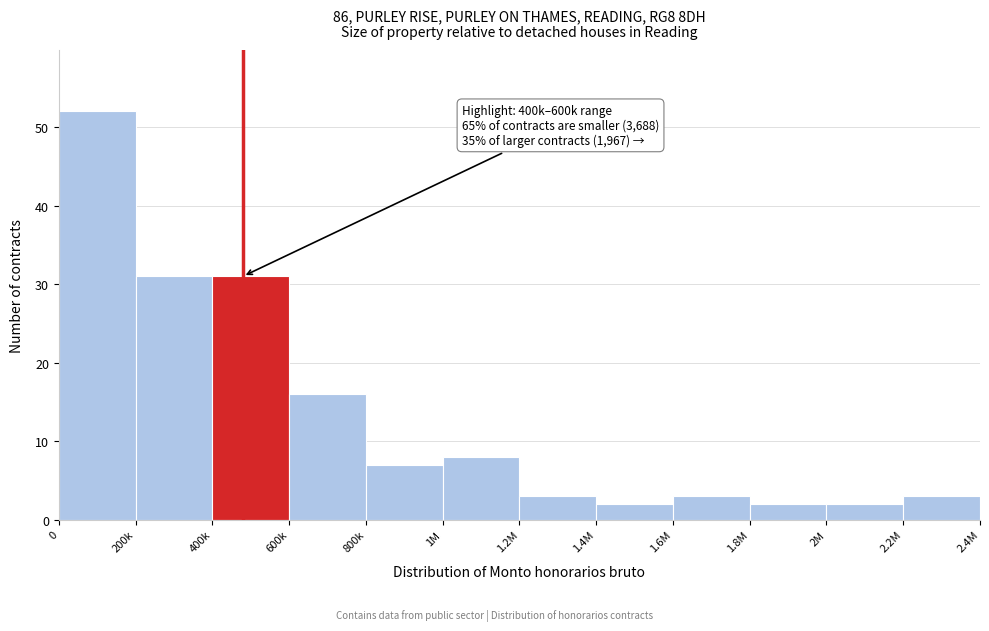

Reading left to right, what are all the values shown in this chart?

52	31	31	16	7	8	3	2	3	2	2	3